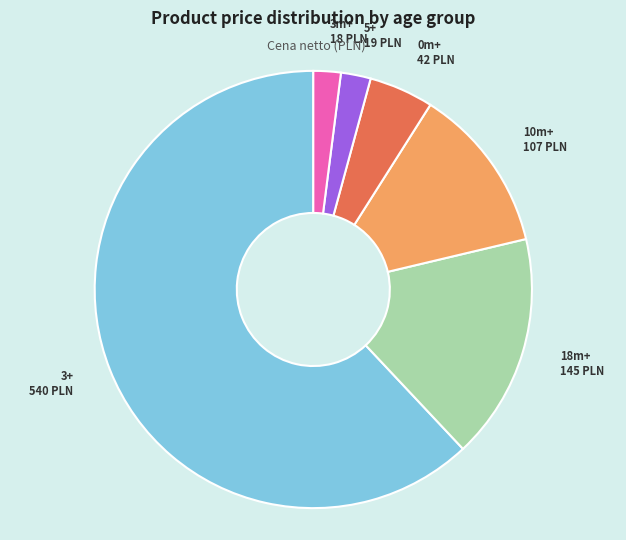

Is there any slice that represents more than half of the pie?

Yes